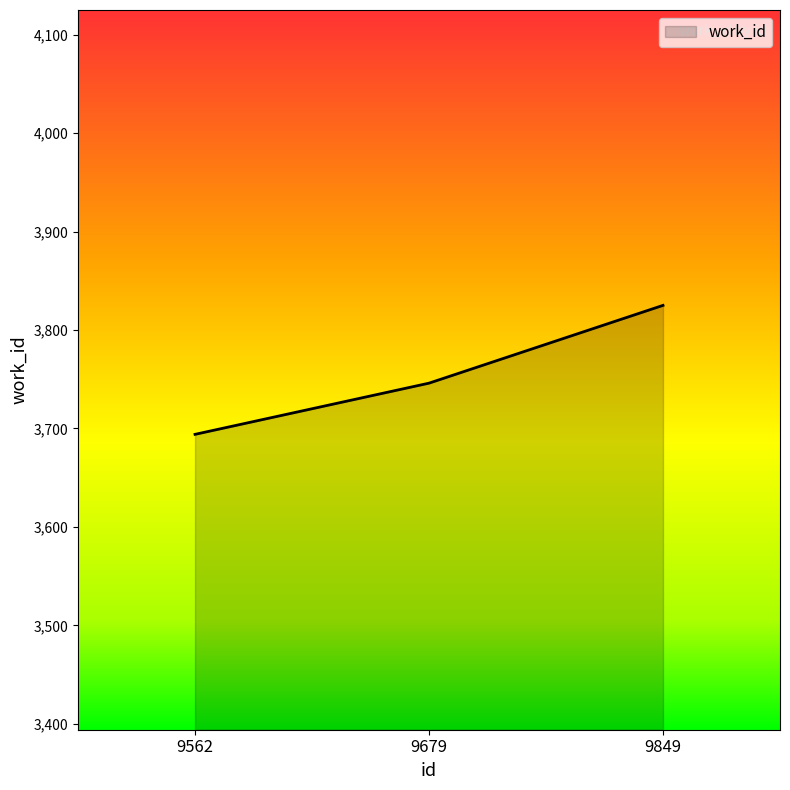

What is the ratio of the value at 9679 to the value at 9562?

1.0